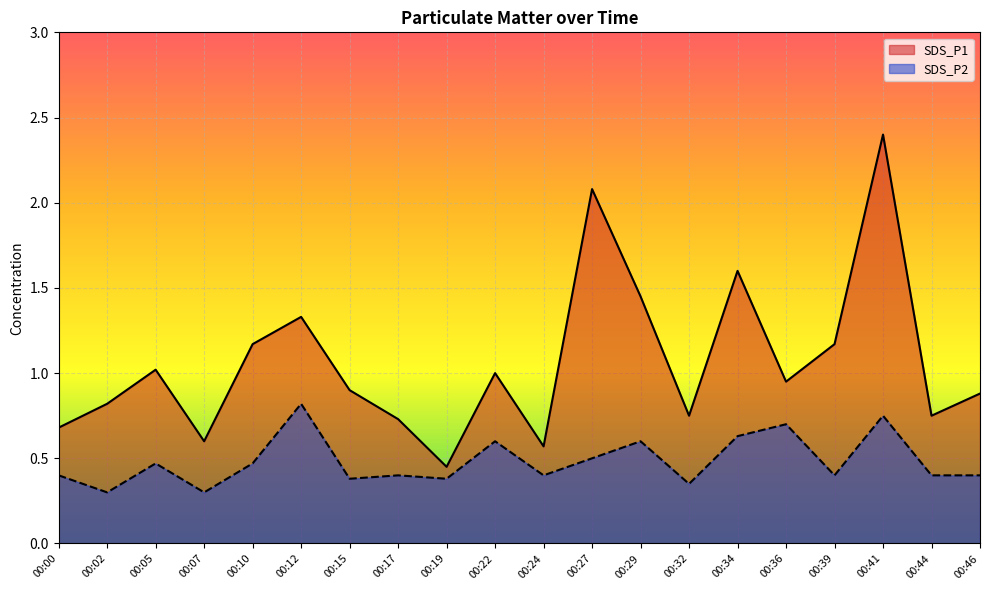

Rank the series at 00:12 from lowest to highest value.

SDS_P2, SDS_P1